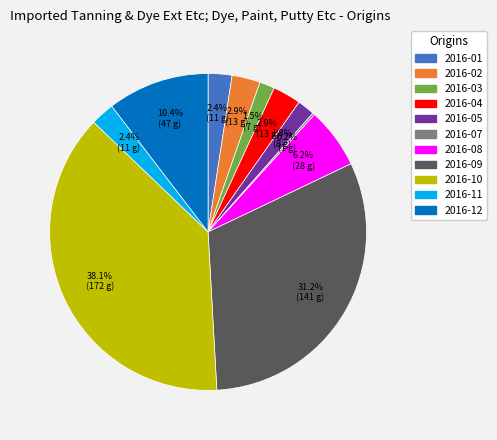

To the nearest percent, what portion does 2016-11 represent?

2%